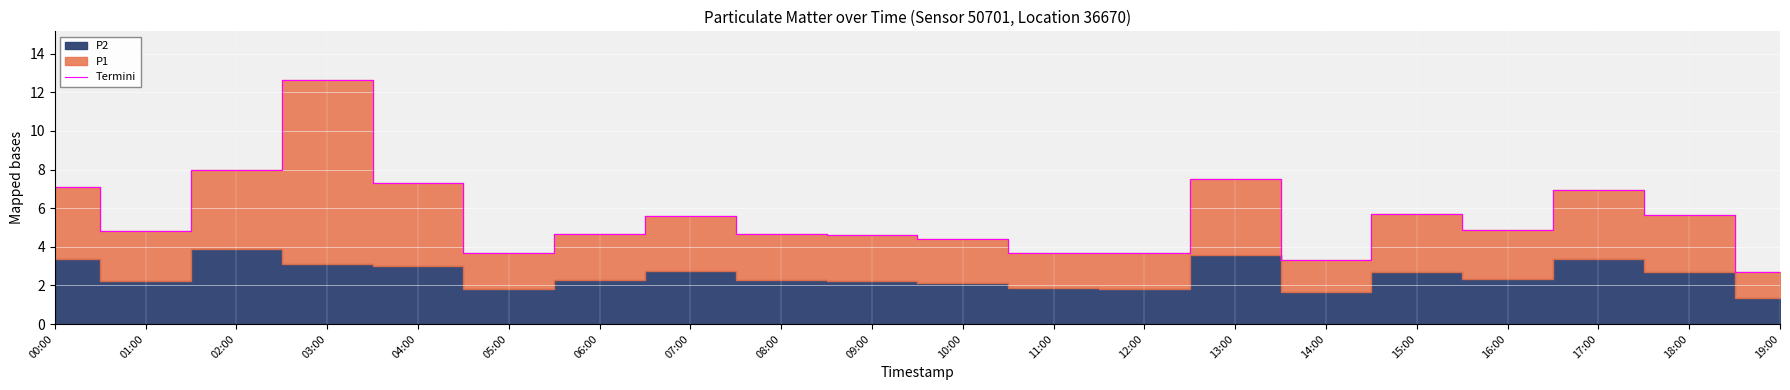

How many interior local peaks (higher than both neighbors) does the data have?

5